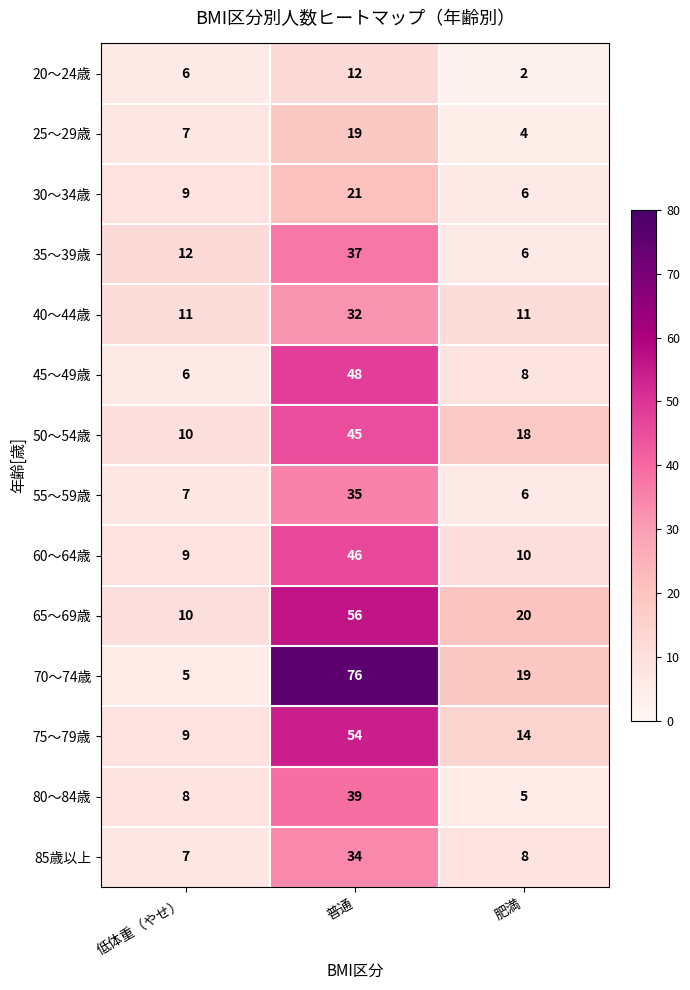

What is the greatest value displayed?

76